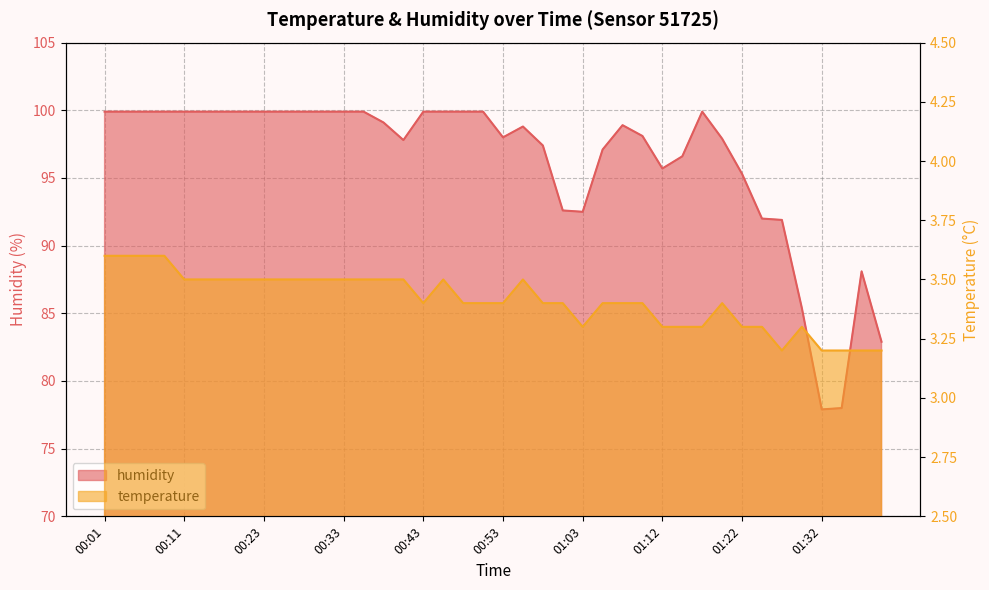

The value of temperature at 00:31 is 3.5. True or false?

True